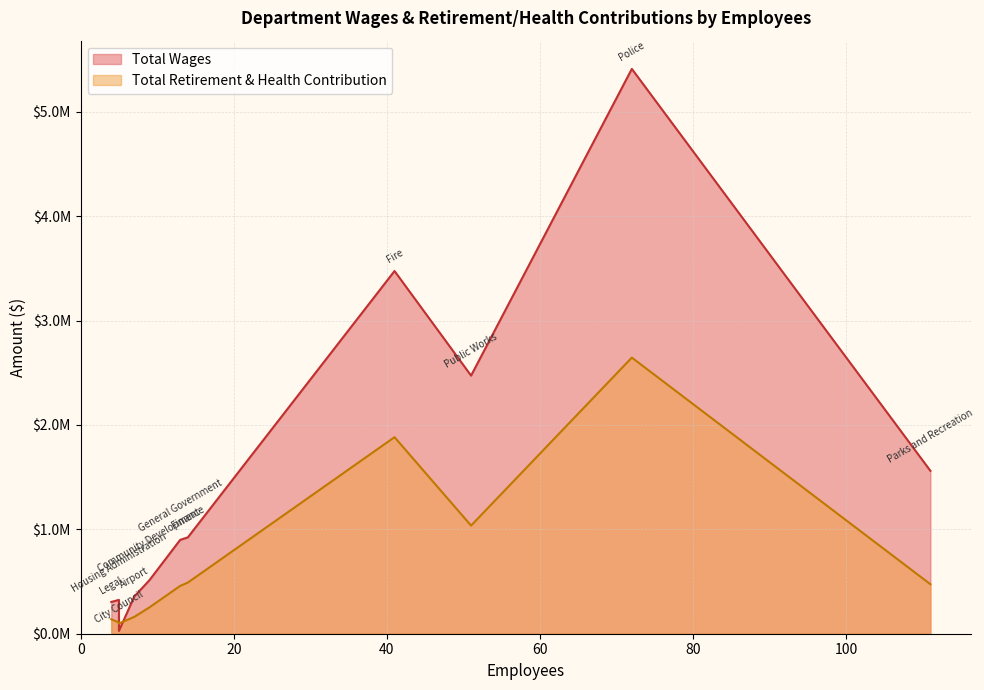

How many interior local valleys does the Total Retirement & Health Contribution series have?

2